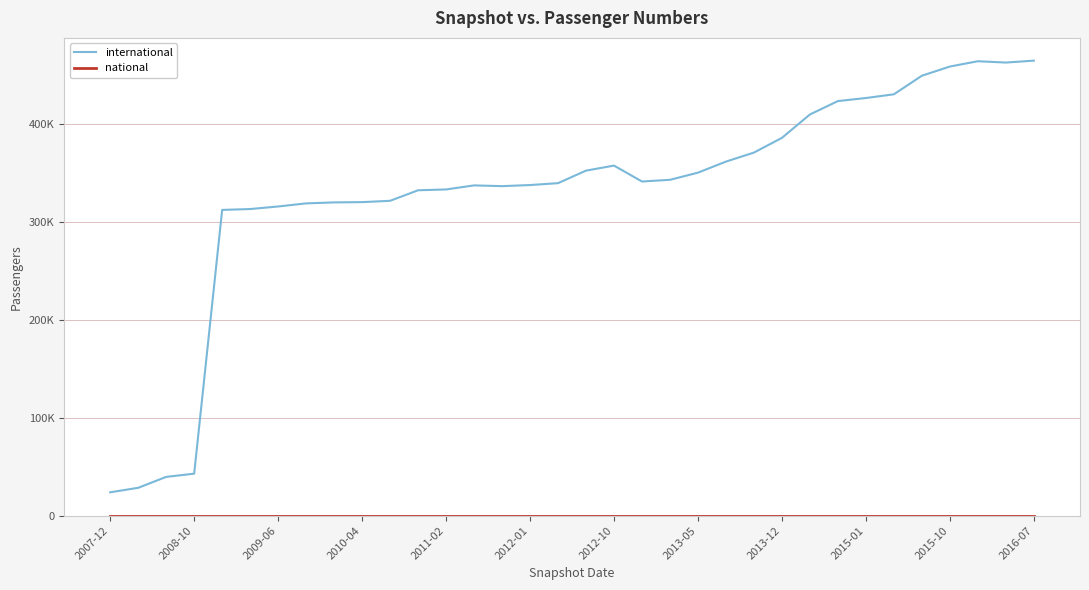

How many interior local peaks does the international series have?

3